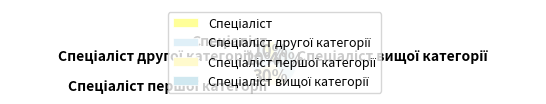

Does any single category account for the majority?

No